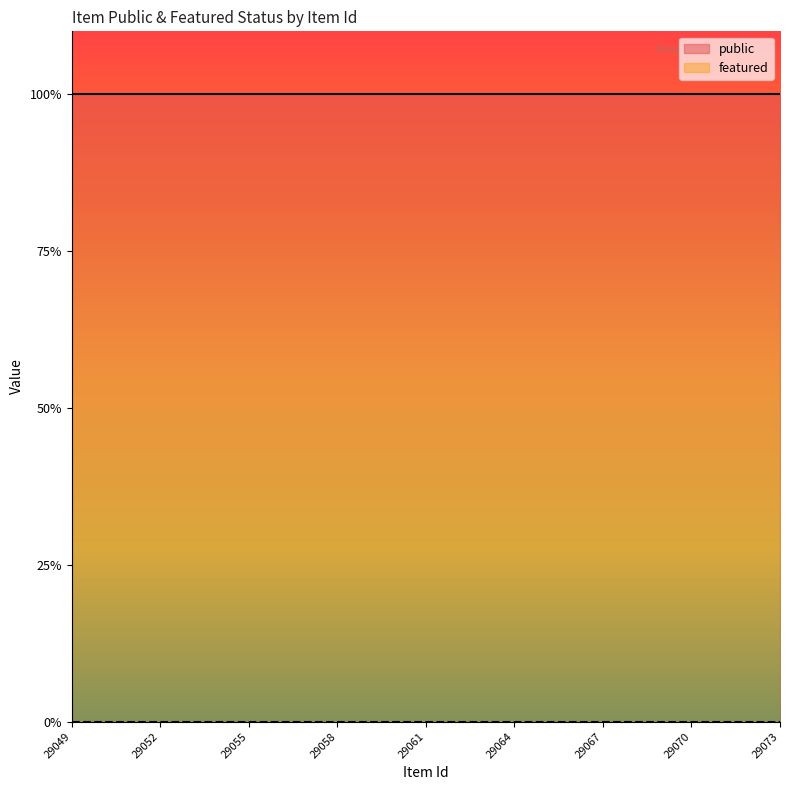

True or false: public and featured intersect in this chart.

False